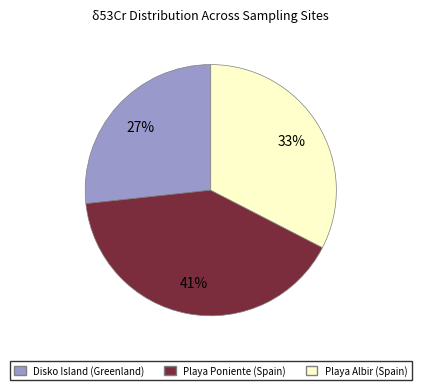

Combined, do Playa Albir (Spain) and Disko Island (Greenland) account for over 50%?

Yes